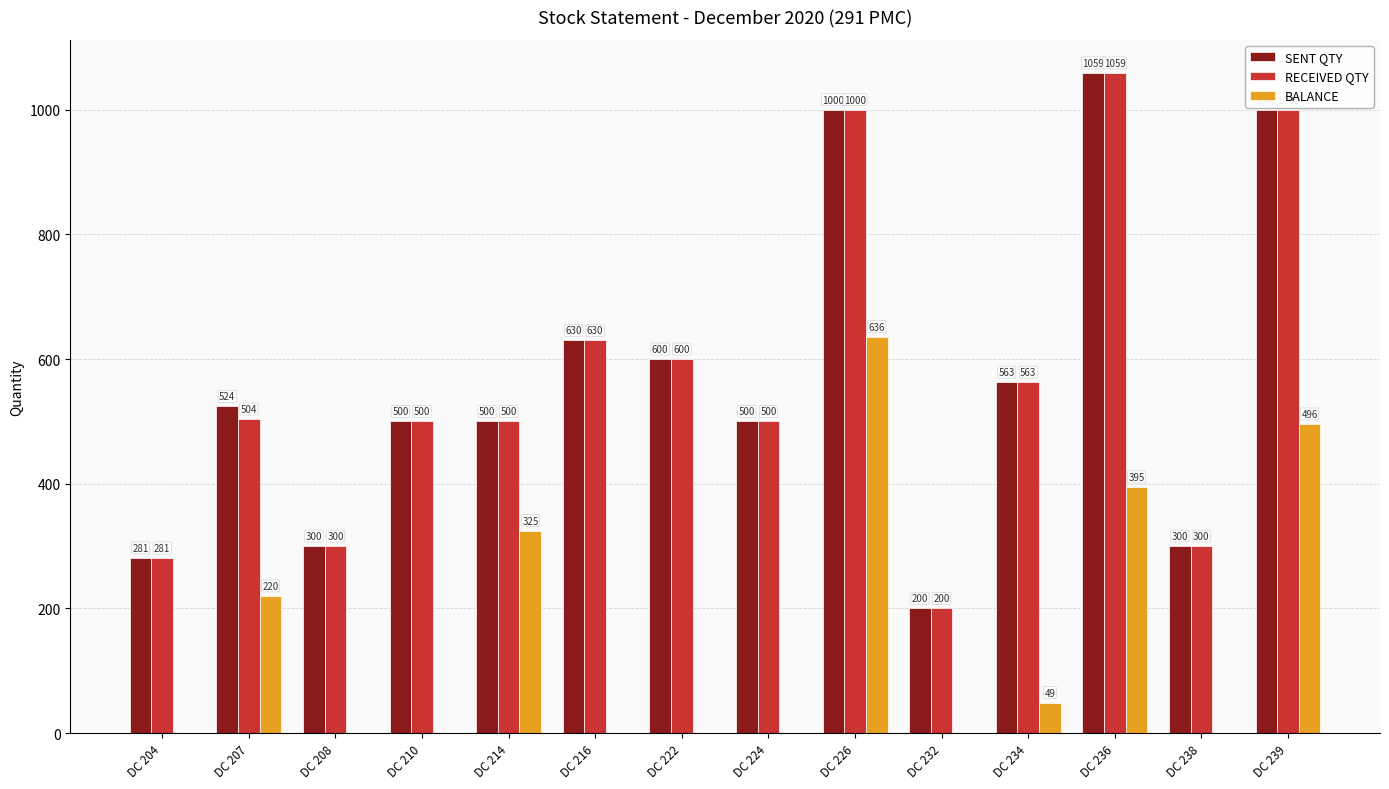

Where is SENT QTY nearest to the value 629?

DC 216